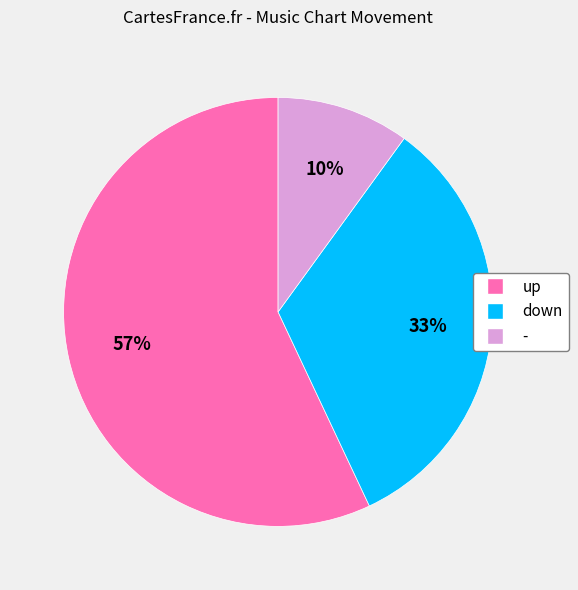

Is there any slice that represents more than half of the pie?

Yes